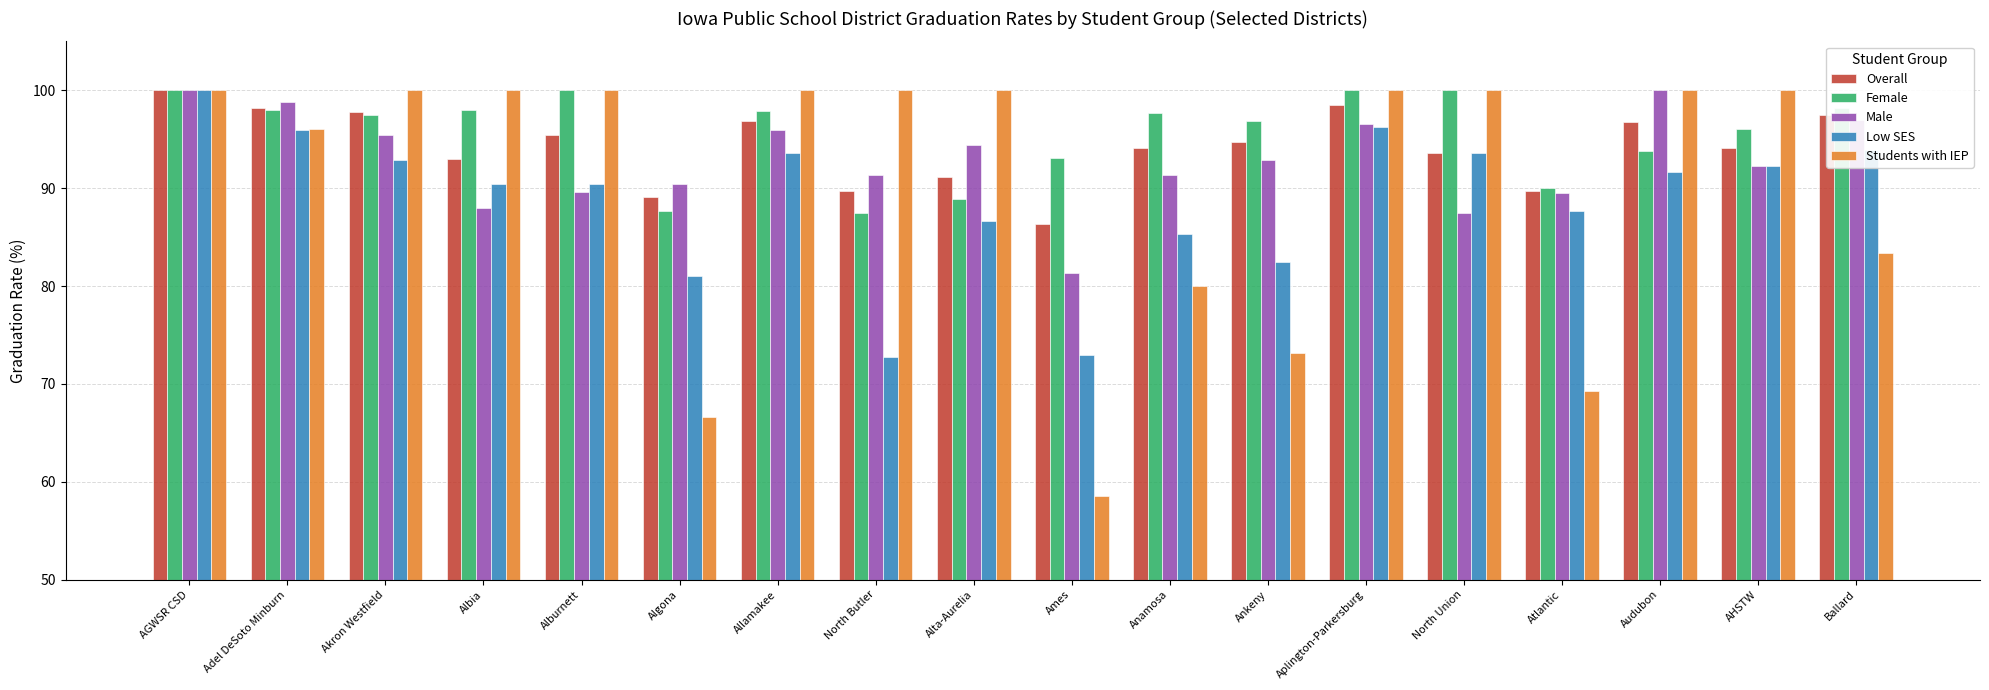

What is the difference between the maximum and minimum values in the Male series?

18.6